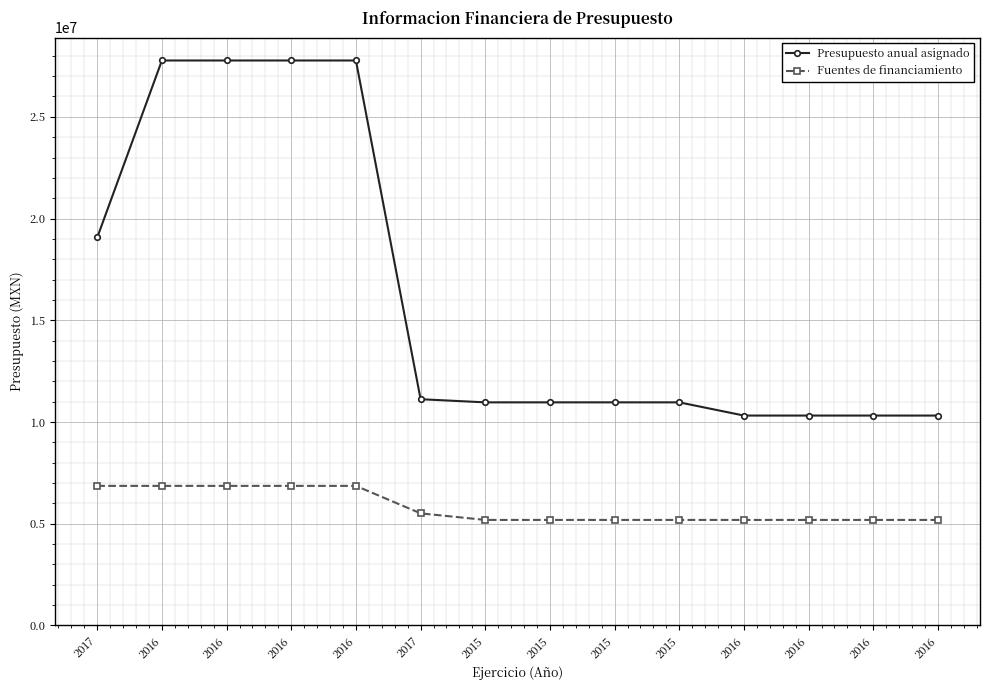

Does the chart have visible grid lines?

Yes